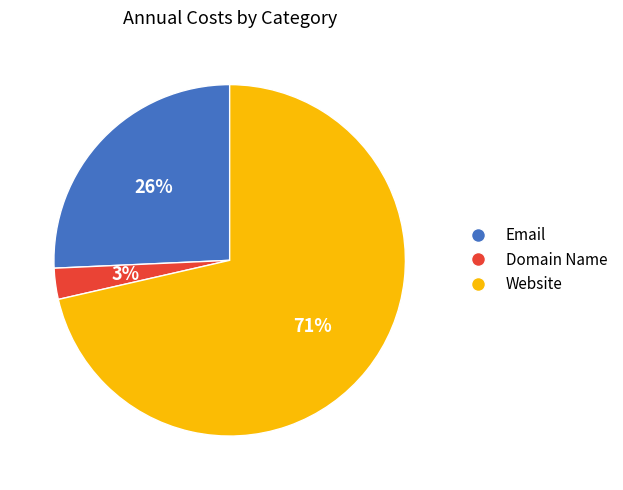

Which slice is the smallest?

Domain Name